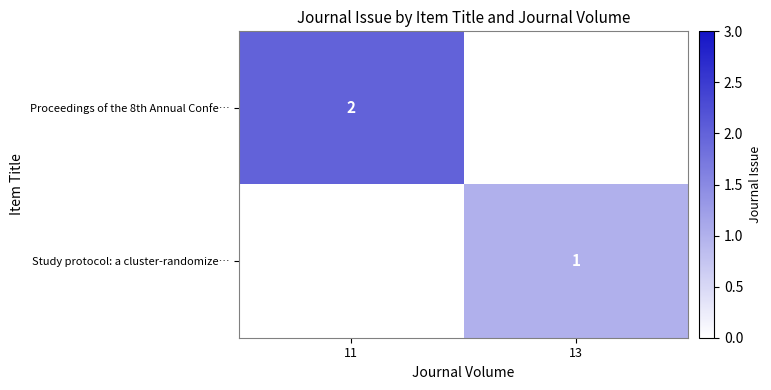

The Proceedings of the 8th Annual Confe… series shows 2 at 11. True or false?

True